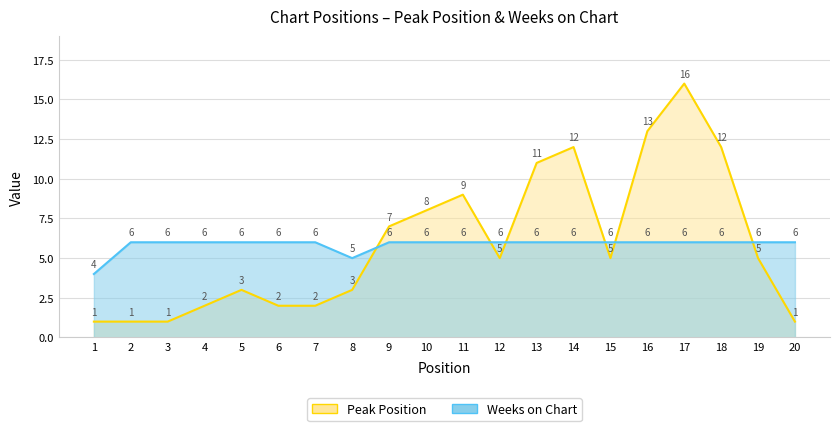

Where do Peak Position and Weeks on Chart first cross each other?

8 and 9